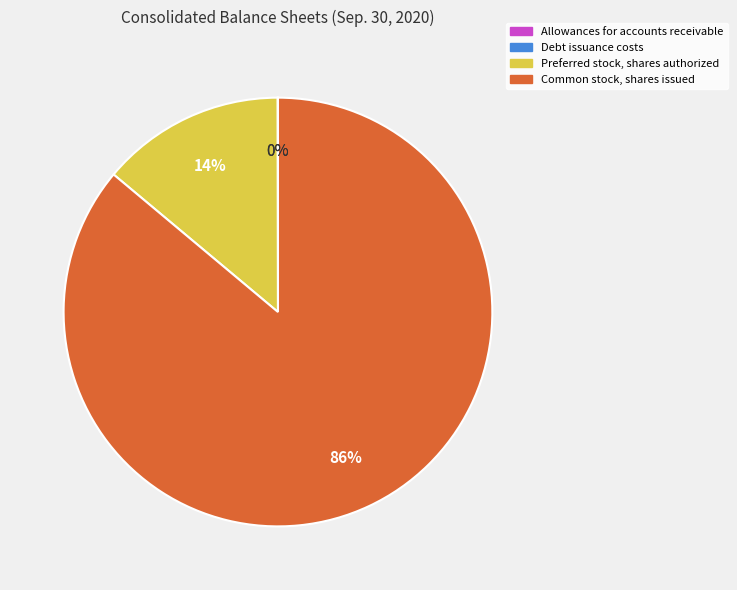

Which slice is the largest?

Common stock, shares issued